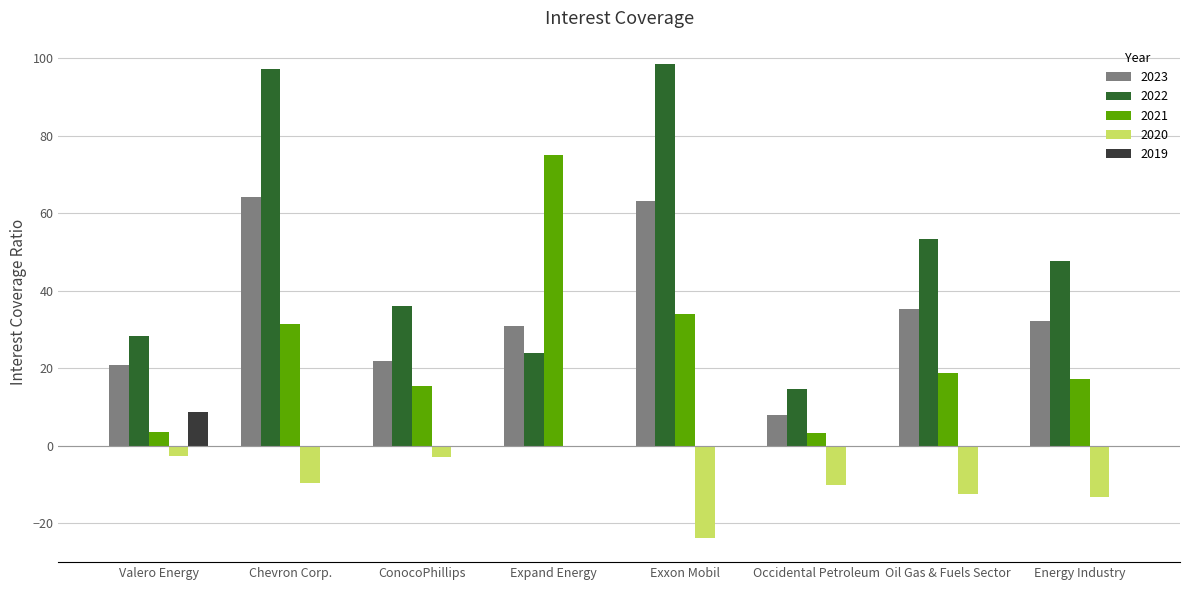

Which series changed the most between Valero Energy and ConocoPhillips?

2021